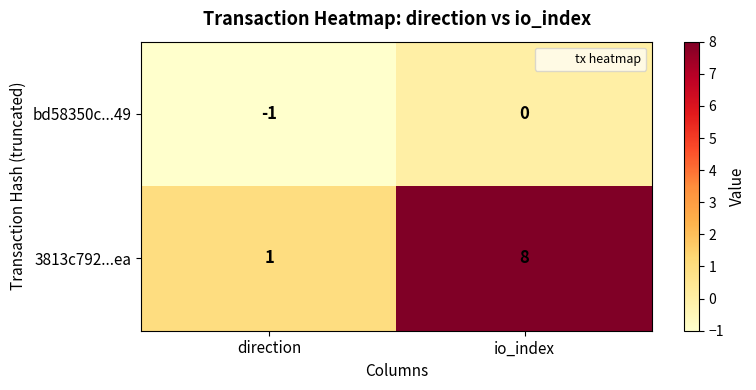

Which series has the largest total across all categories?

3813c792...ea